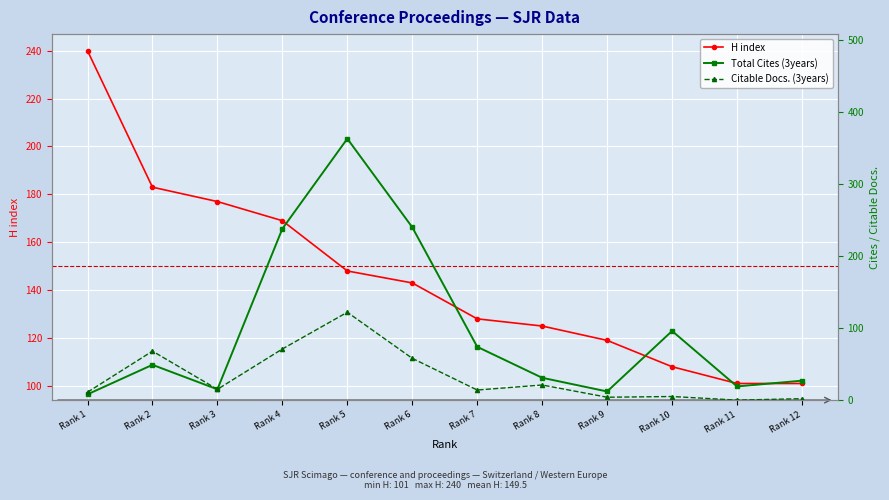

How many interior local peaks does the Total Cites (3years) series have?

3